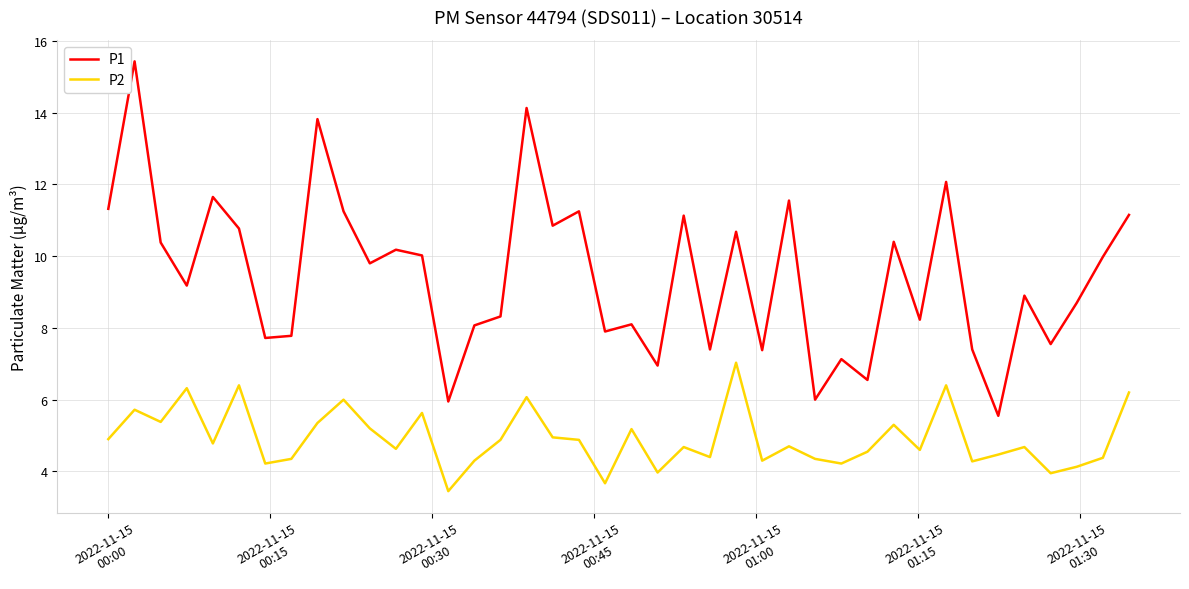

What is the minimum value for P2?

3.5